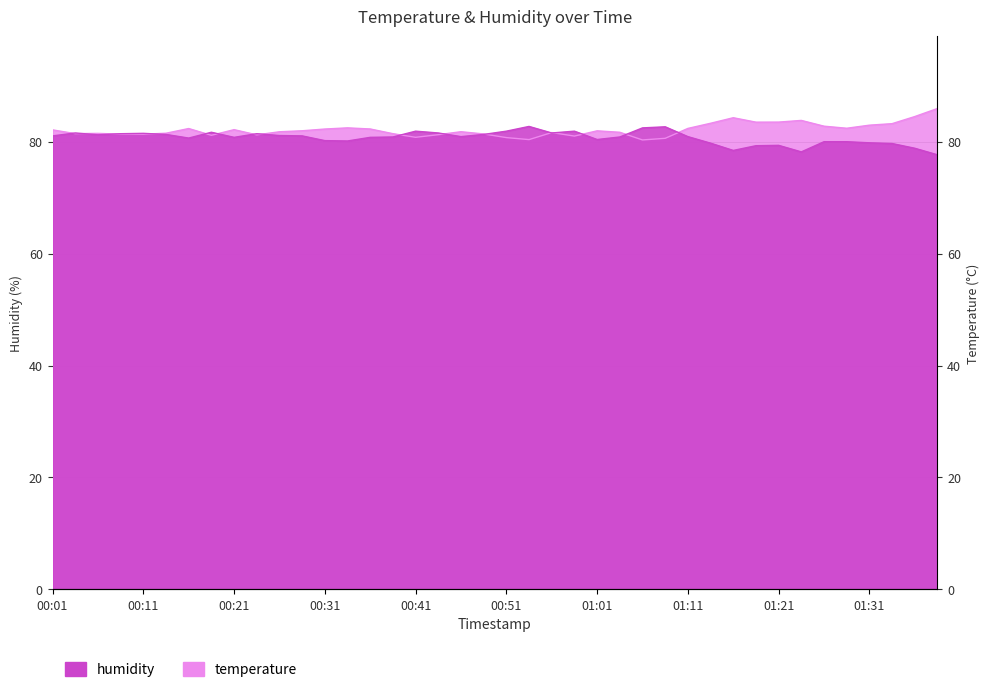

How many distinct data groups are displayed?

2